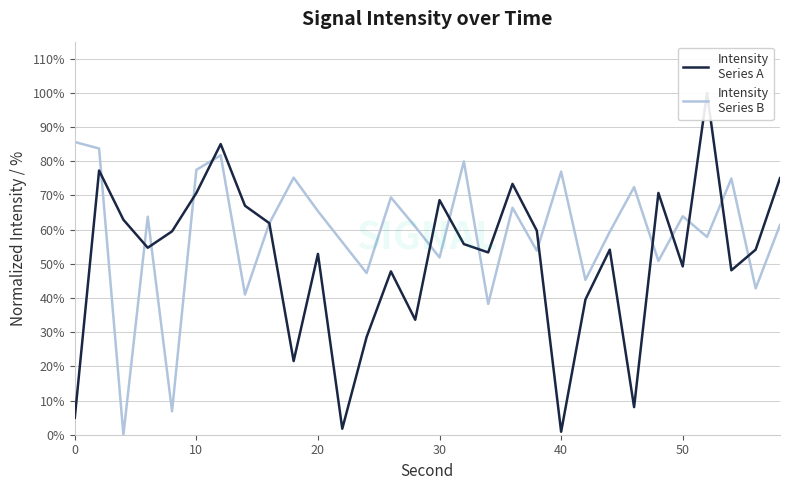

Reading left to right, list all the values displayed in this chart.

Intensity
Series A: 5.0	77.3	62.9	54.7	59.5	70.7	85.0	67.0	61.9	21.5	52.9	1.8	28.6	47.8	33.6	68.6	55.8	53.3	73.4	59.7	0.9	39.6	54.2	8.1	70.7	49.2	100.0	48.1	54.2	75.1
Intensity
Series B: 85.6	83.7	0.0	63.8	6.9	77.5	81.8	41.0	61.8	75.2	65.4	56.4	47.3	69.4	60.9	51.8	80.0	38.3	66.4	53.8	77.0	45.3	59.4	72.4	50.8	63.9	57.9	75.0	42.8	61.4